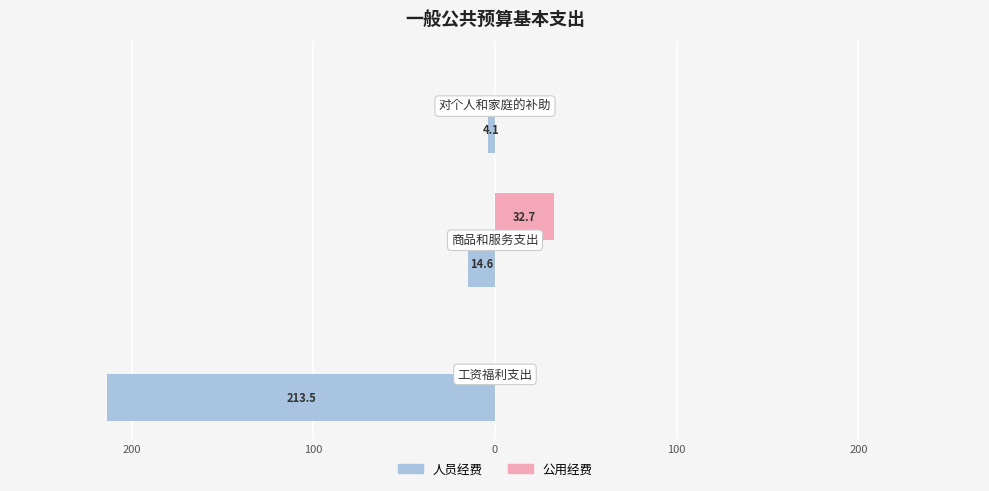

What are all the series names shown in the legend?

人员经费, 公用经费